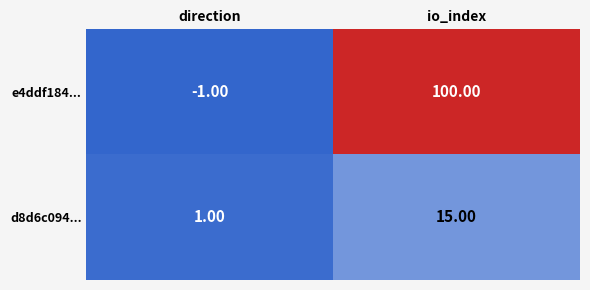

Where is d8d6c094... nearest to the value 8?

direction